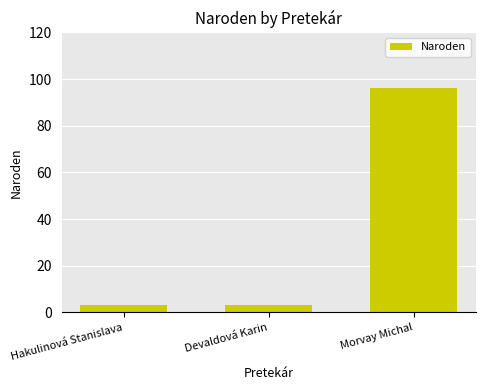

What is the average value?

34